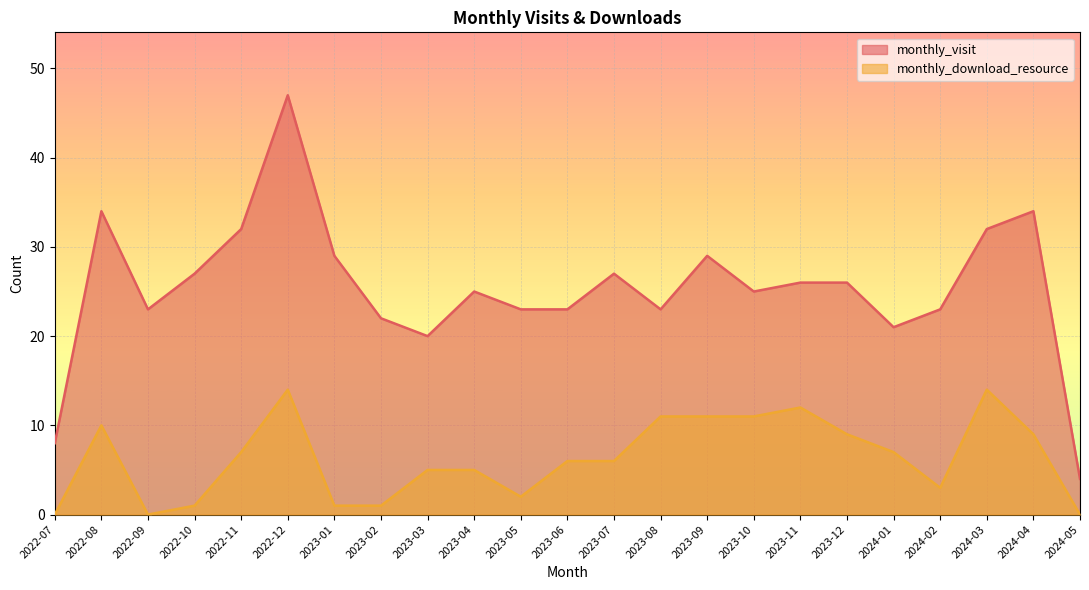

Which series has the largest total across all categories?

monthly_visit